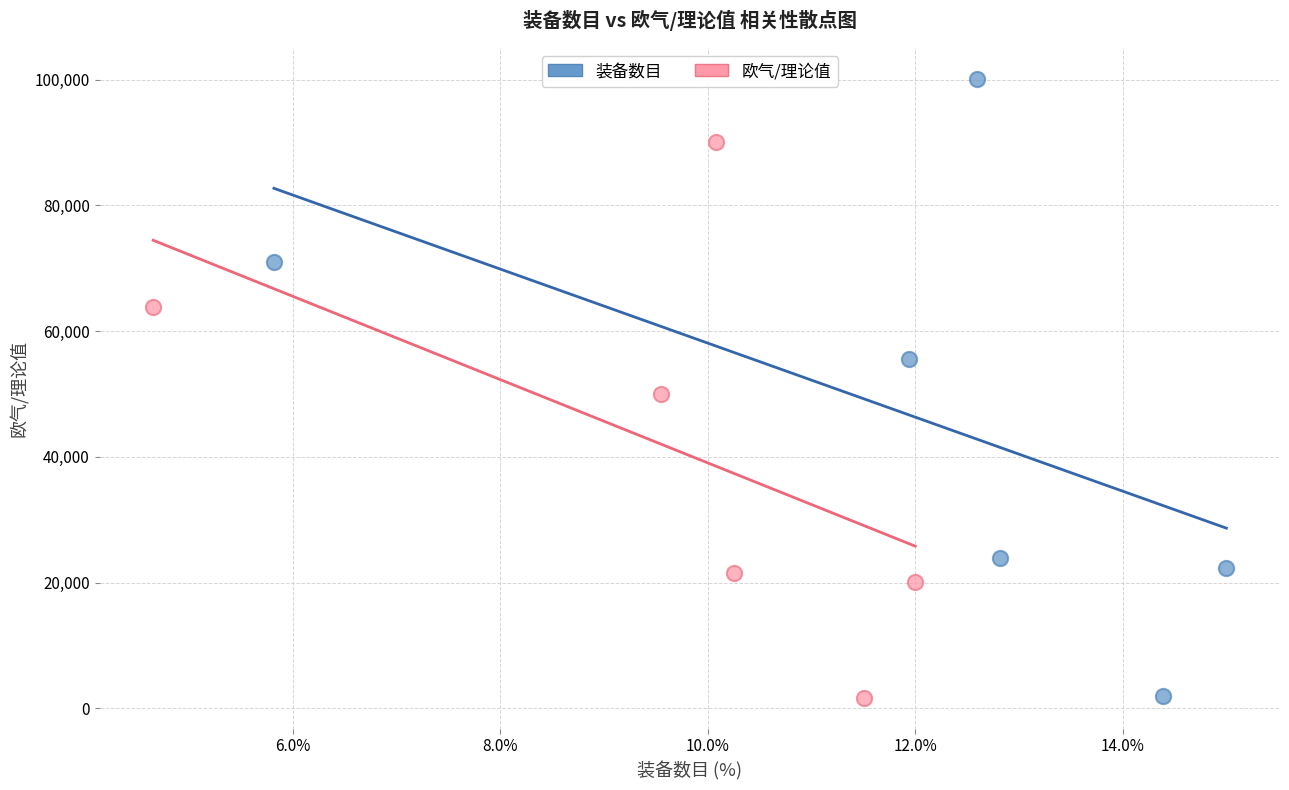

Which series reaches the maximum Y coordinate?

装备数目